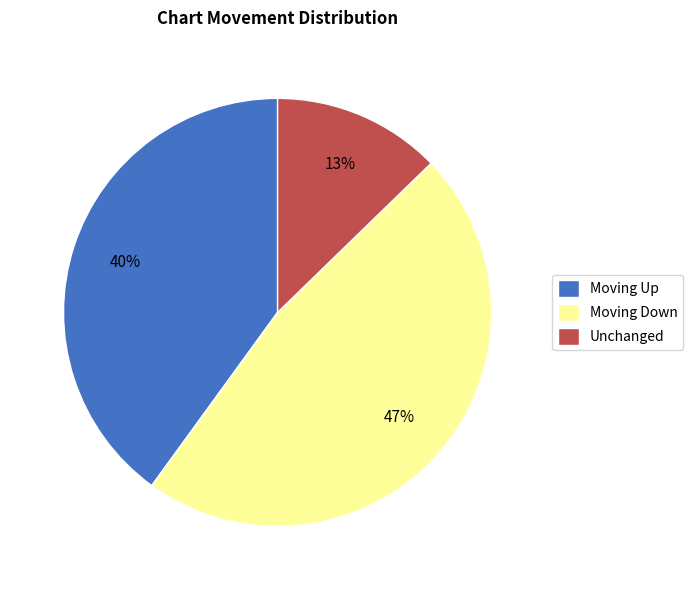

Is there a majority slice in this chart?

No